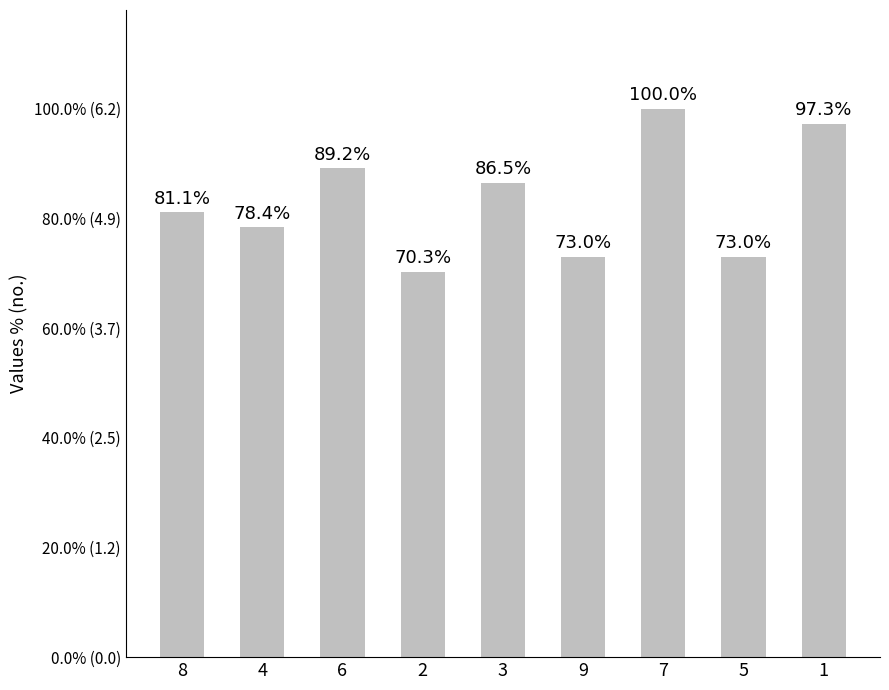

What is the value of the 2nd bar from the left?

4.8